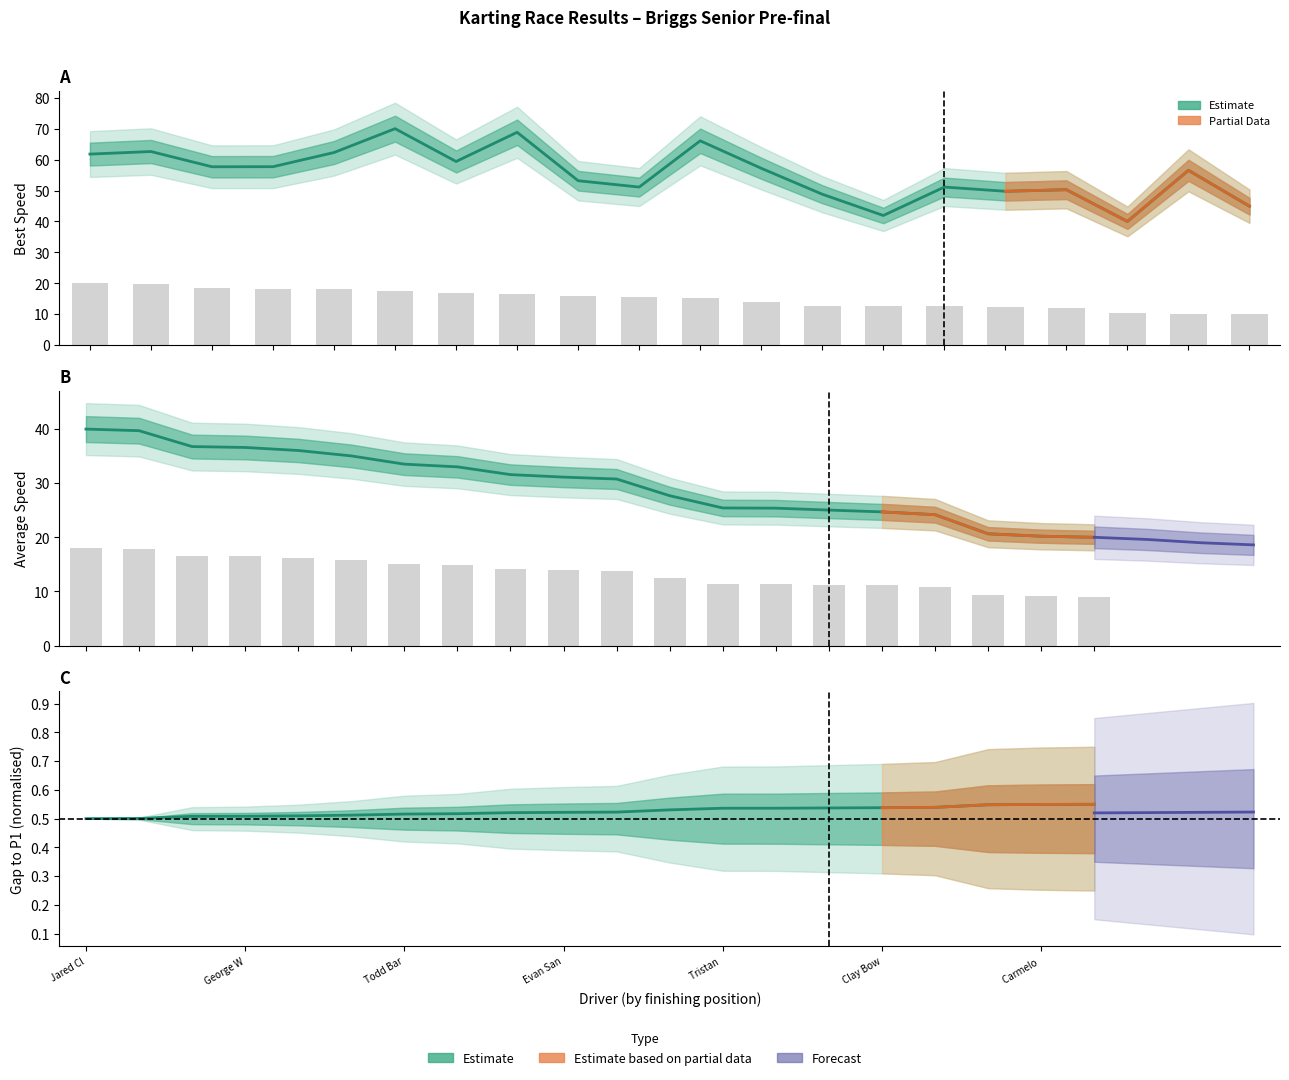

List the labels in order of Best Speed value, smallest first.

Sean Thompson, Max Trammell, Braggy Vainwright, Tristan Loidl, Clay Bowman, Mike Todd, Evan Santaniello, Cameron Wheeler, Gavin Myers, Carmelo Cueto, Cam Burris, Austin Johnson, George Wheeler, Todd Baron, Jared Clarke, DJ Fitzpatrick, Sawyer St Clair, Caleb Gafrarar, Brady Atwood, Ben Gaunt